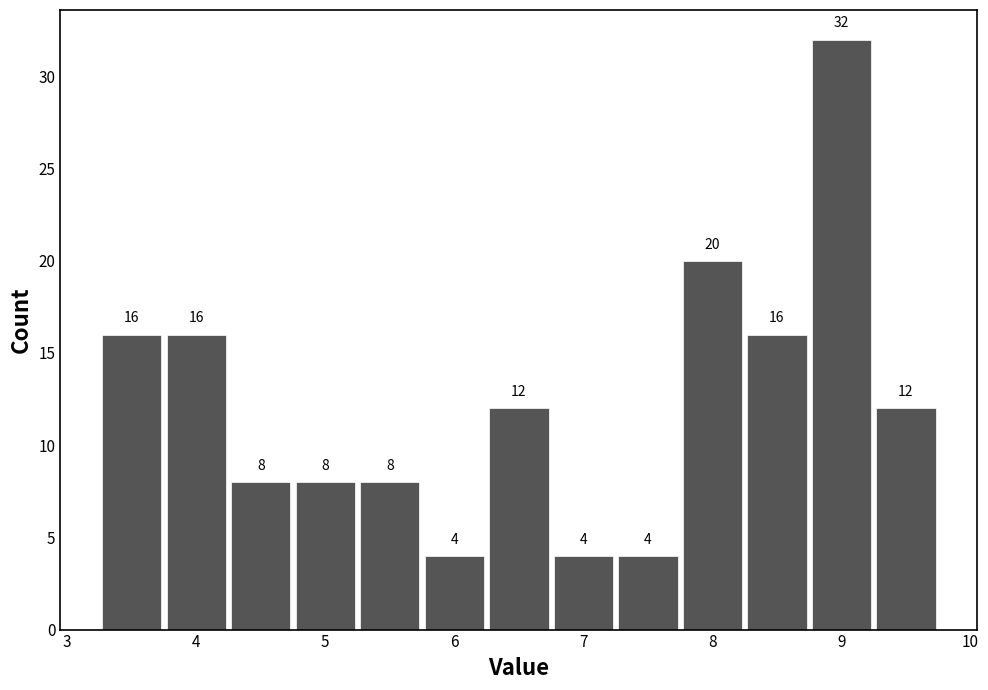

Over which range of the x-axis is the bar tallest?

8.75 to 9.25